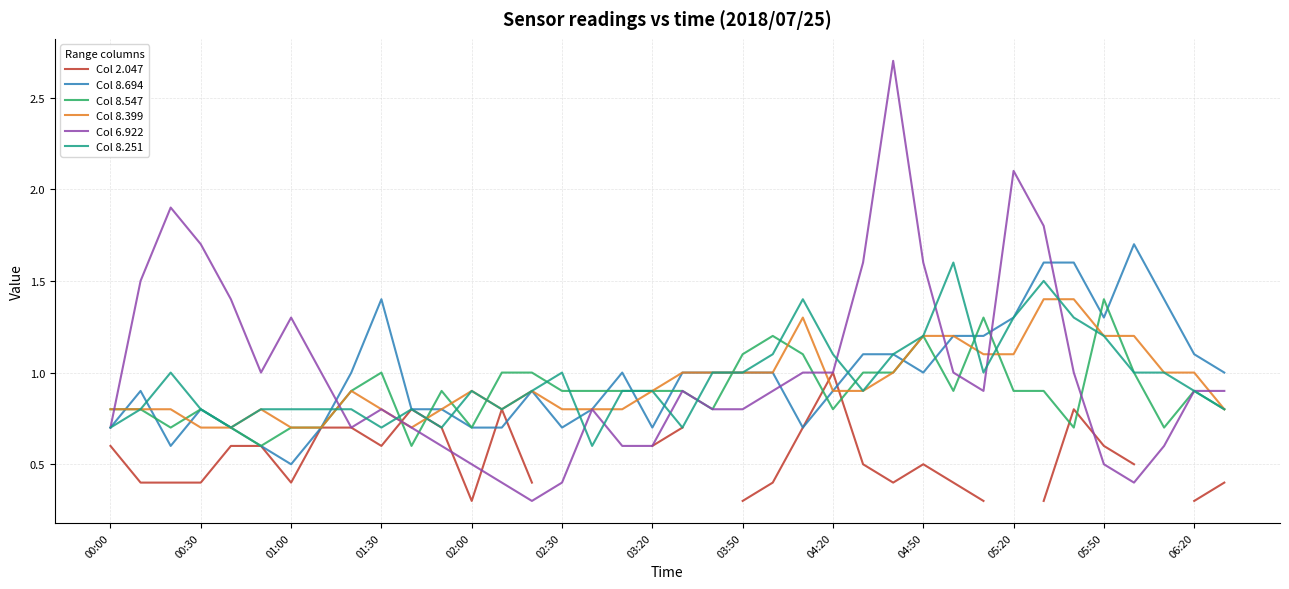

True or false: Col 8.694 has a value of 0.7 at 02:30.

True